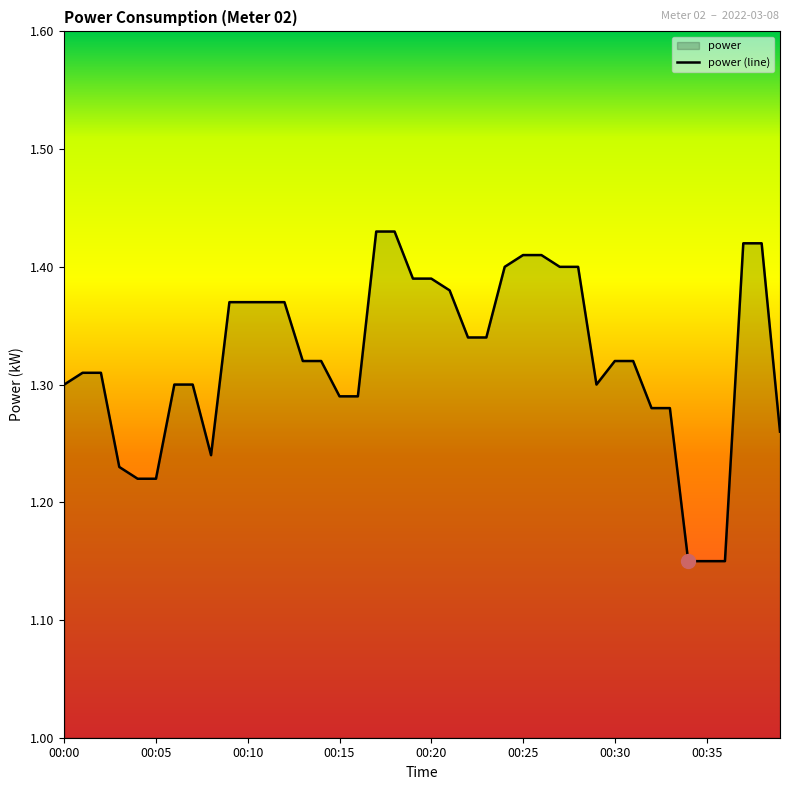

True or false: the data has more than 2 interior local peaks.

False